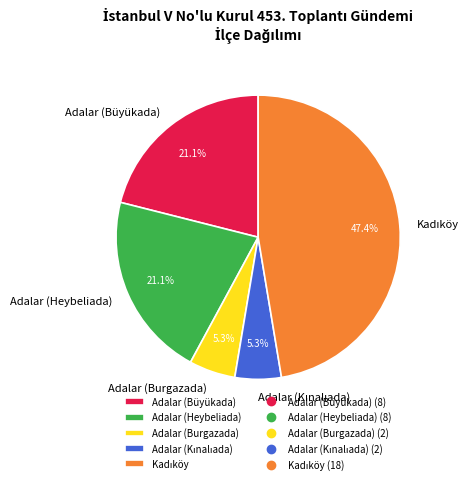

Does Adalar (Burgazada) account for over 50% of the chart?

No